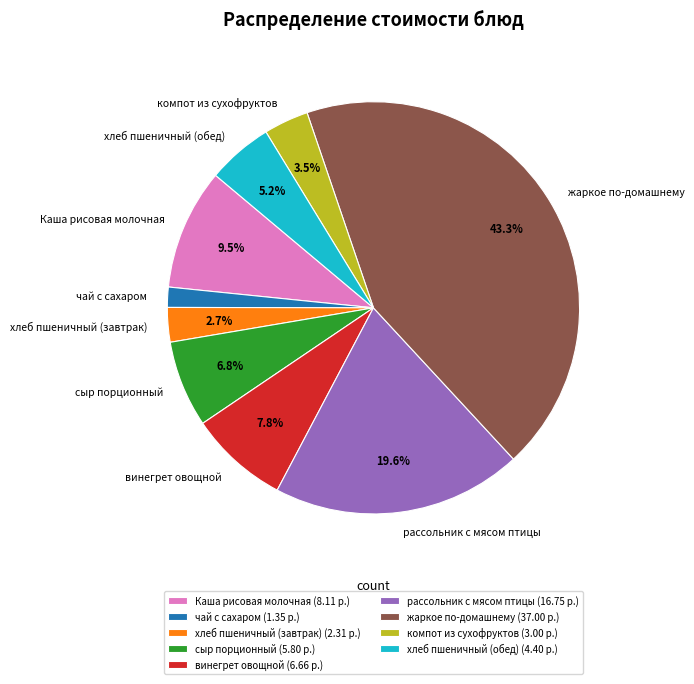

To the nearest percent, what is the difference between the largest and smallest slice percentages?

42%